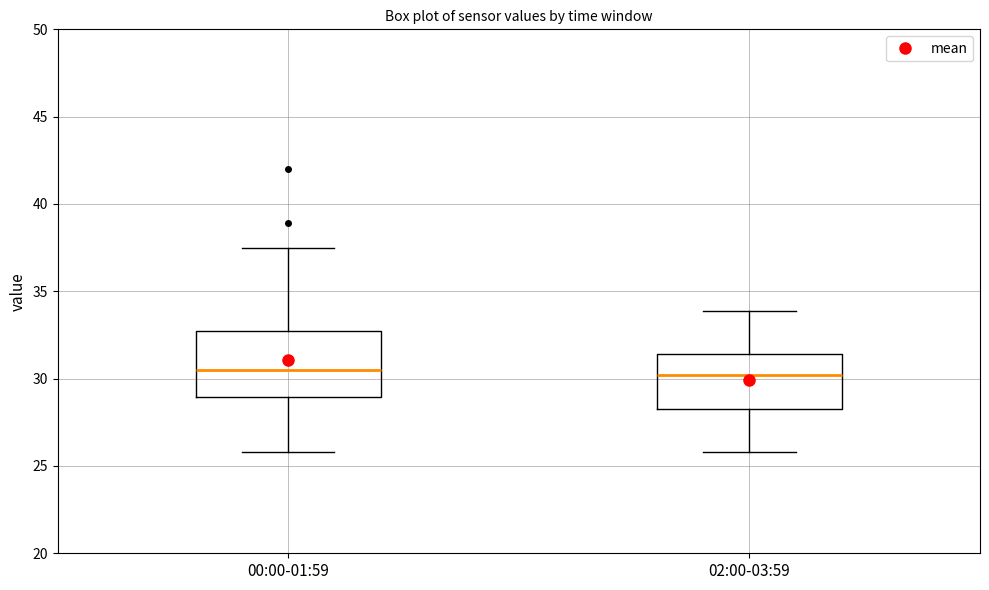

Reading left to right, read every box against the y-axis: the position of its median line, the range the box covers, and the ends of its whiskers. The values are not printed on the chart, so give them approximately, as read against the axis.

00:00-01:59: median 30.5, box 29.0 to 32.5, whiskers 26.0 to 37.5
02:00-03:59: median 30.0, box 28.5 to 31.5, whiskers 26.0 to 34.0